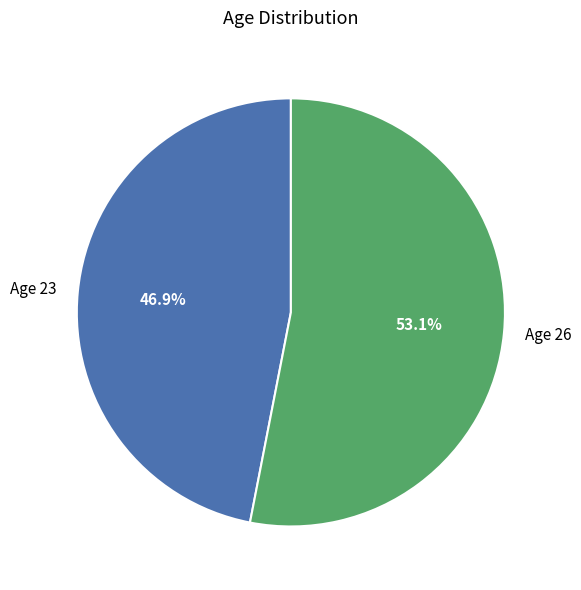

How many segments does this pie chart have?

2